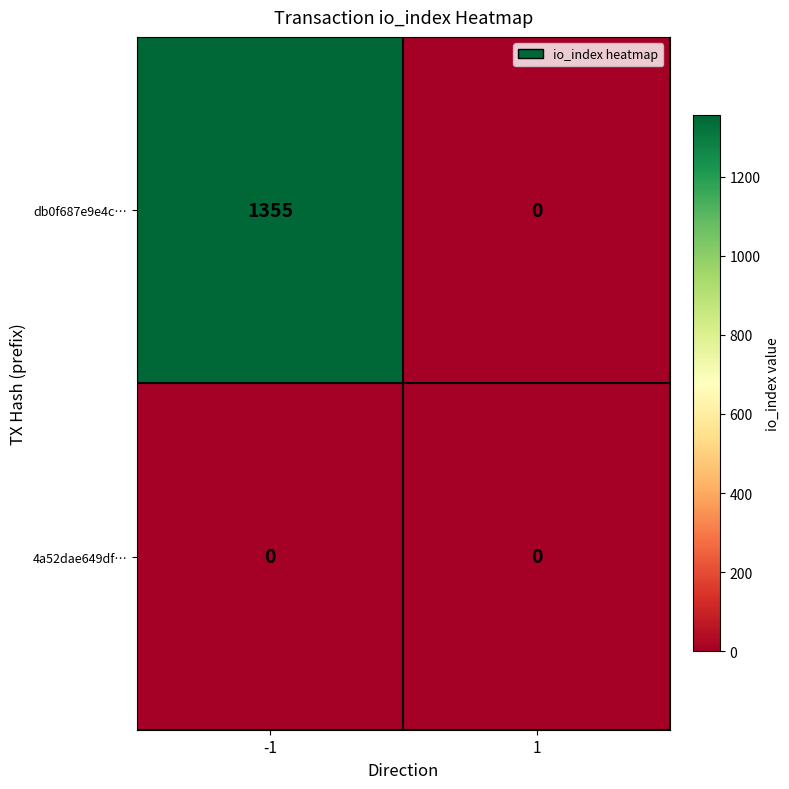

What is the sum of the db0f687e9e4c… values at -1 and 1?

1355